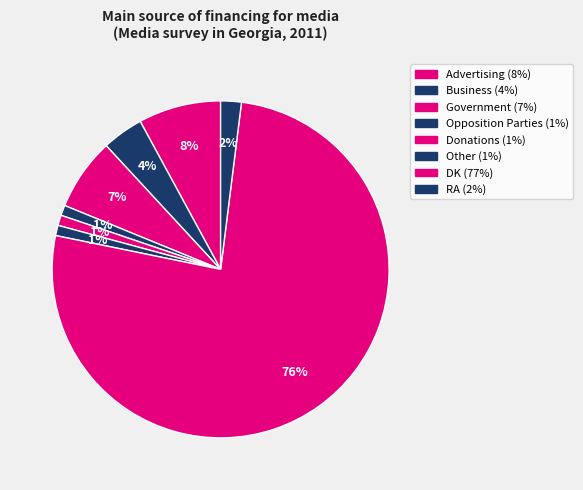

True or false: Government accounts for 12% of the total.

False